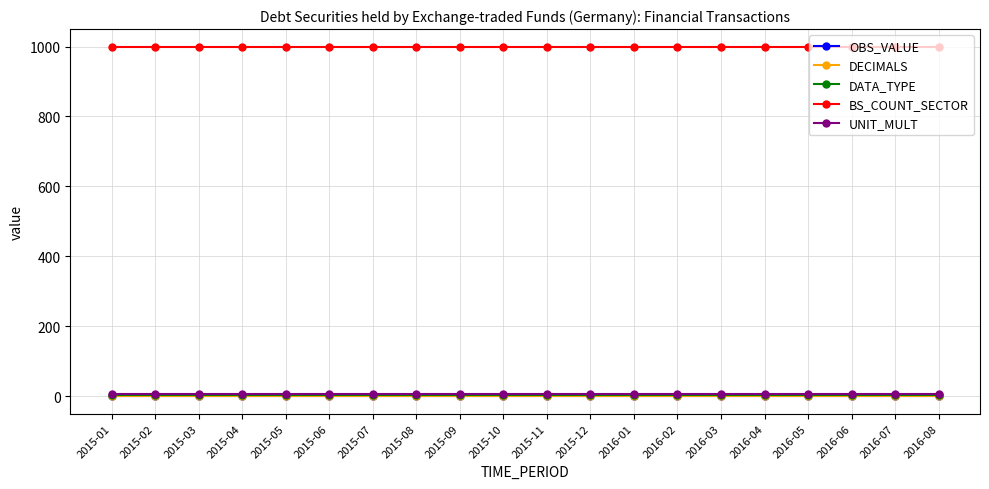

Which series changed the most between 2015-10 and 2015-11?

OBS_VALUE